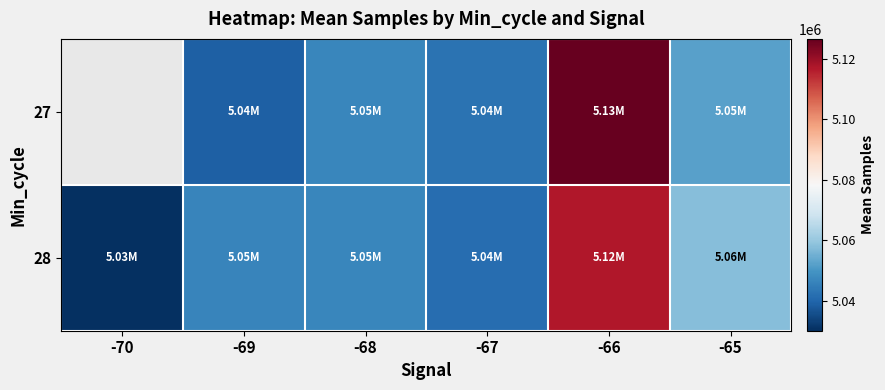

The 28 series shows 6619210.1 at -69. True or false?

False